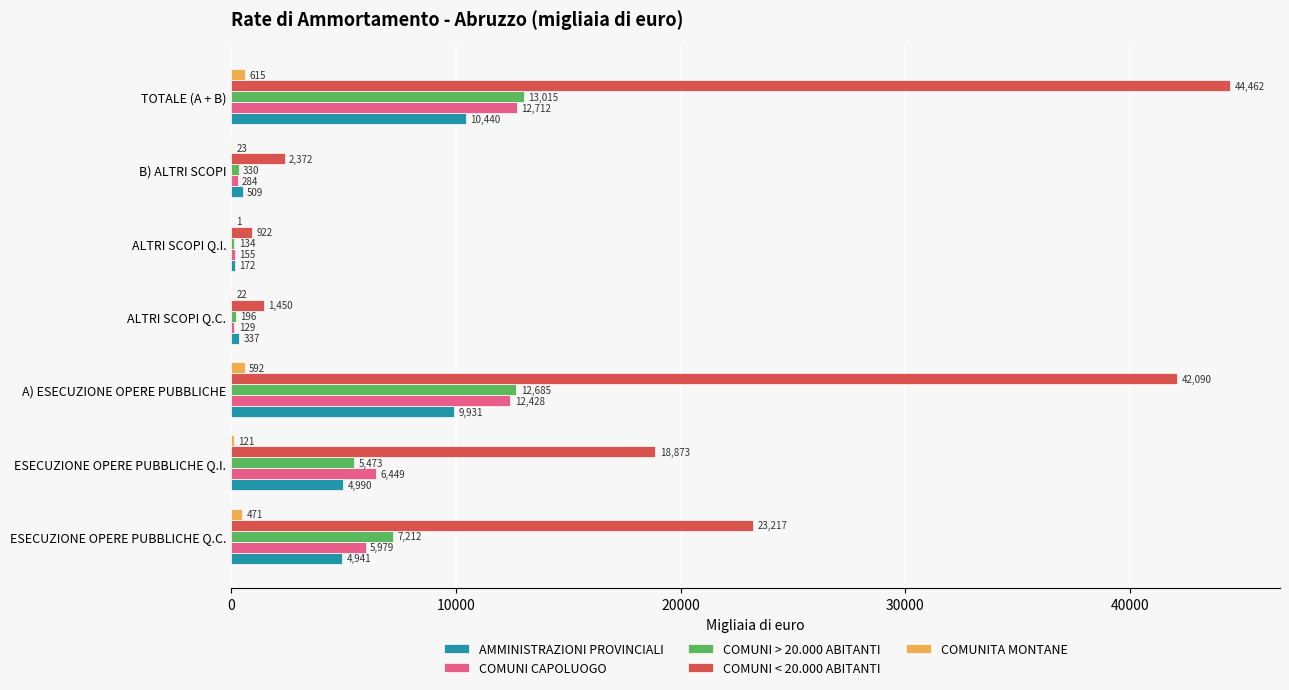

Which series changed the most between ESECUZIONE OPERE PUBBLICHE Q.C. and TOTALE (A + B)?

COMUNI < 20.000 ABITANTI